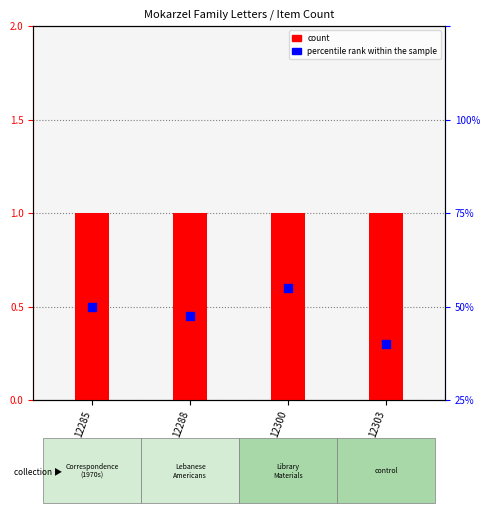

At which category is the sum across all series the highest?

12300